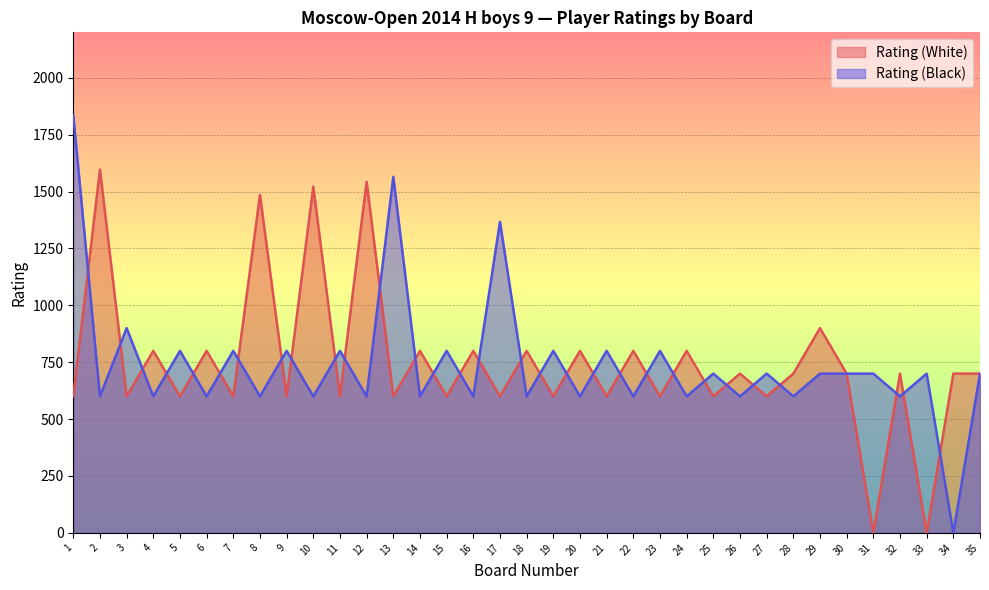

Which series has the widest spread of values?

Rating (Black)